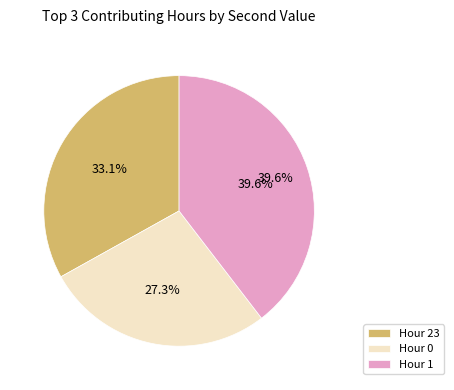

Rank the categories by value from highest to lowest.

Hour 1, Hour 23, Hour 0